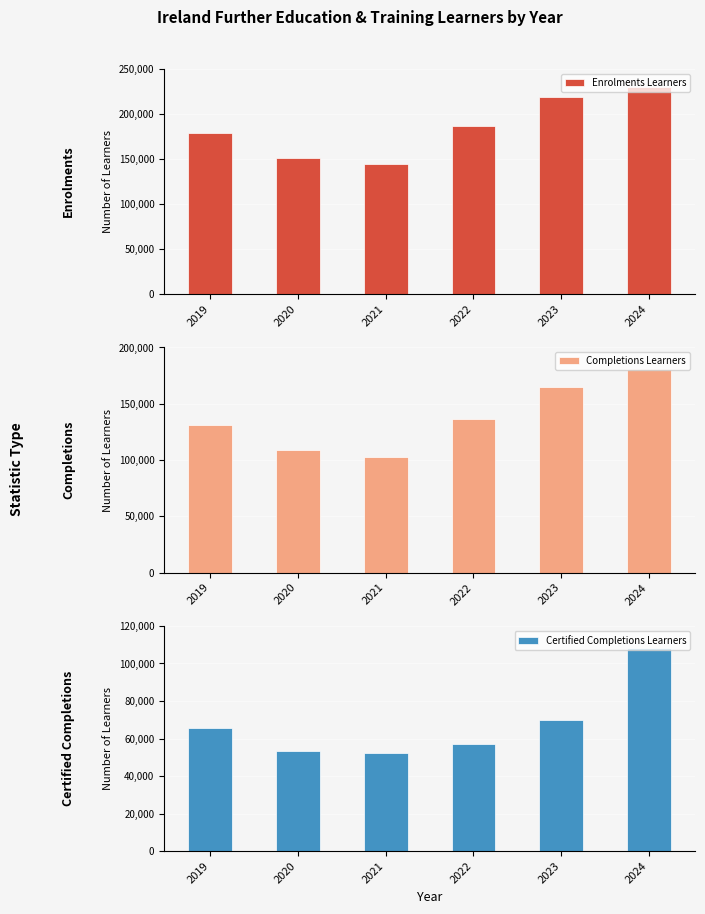

Reading left to right, transcribe all the data shown in this chart.

Enrolments Learners: 2019=179058	2020=151630	2021=144160	2022=186740	2023=218775	2024=230007
Completions Learners: 2019=131097	2020=108793	2021=102475	2022=136807	2023=164874	2024=181011
Certified Completions Learners: 2019=65807	2020=53508	2021=52486	2022=57037	2023=70117	2024=108065